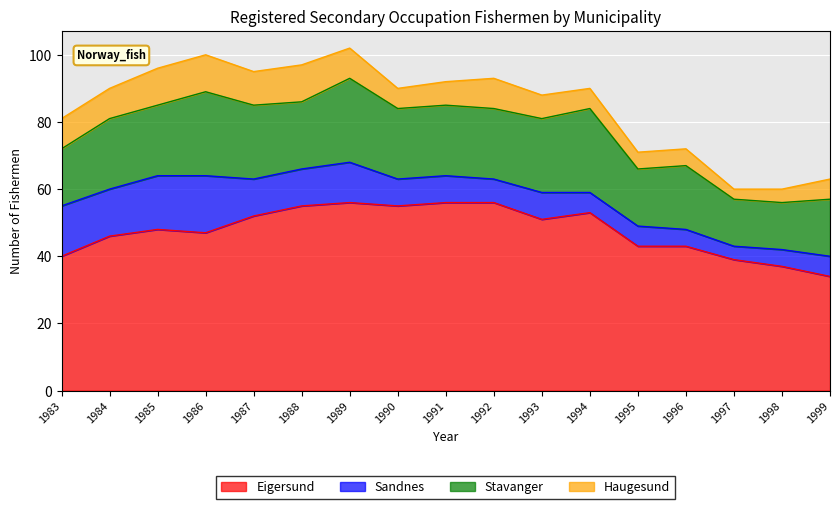

Reading left to right, extract all data points from this chart.

Eigersund: 1983=40	1984=46	1985=48	1986=47	1987=52	1988=55	1989=56	1990=55	1991=56	1992=56	1993=51	1994=53	1995=43	1996=43	1997=39	1998=37	1999=34
Sandnes: 1983=15	1984=14	1985=16	1986=17	1987=11	1988=11	1989=12	1990=8	1991=8	1992=7	1993=8	1994=6	1995=6	1996=5	1997=4	1998=5	1999=6
Stavanger: 1983=17	1984=21	1985=21	1986=25	1987=22	1988=20	1989=25	1990=21	1991=21	1992=21	1993=22	1994=25	1995=17	1996=19	1997=14	1998=14	1999=17
Haugesund: 1983=9	1984=9	1985=11	1986=11	1987=10	1988=11	1989=9	1990=6	1991=7	1992=9	1993=7	1994=6	1995=5	1996=5	1997=3	1998=4	1999=6